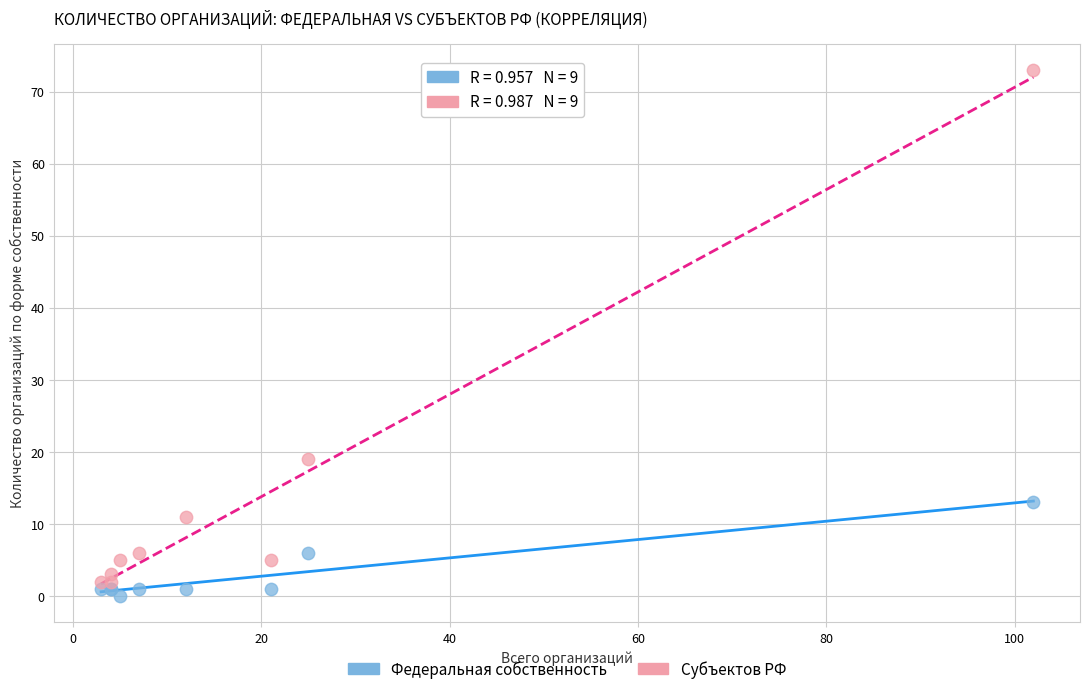

Which series contains the lowest Y value?

Федеральная собственность